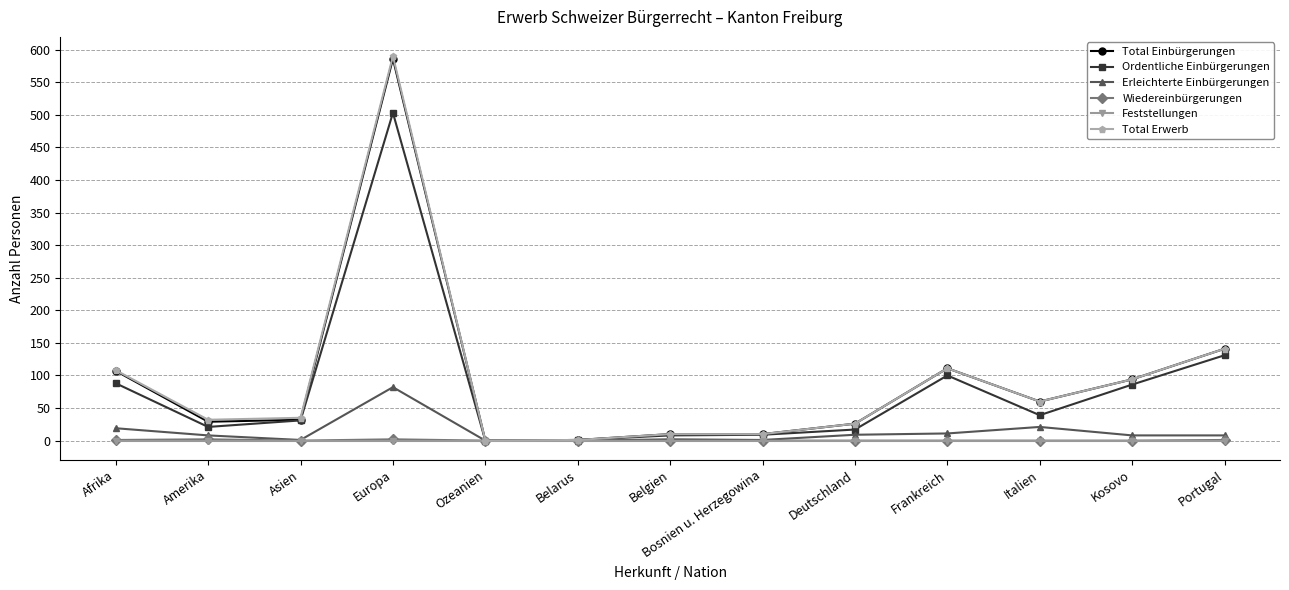

Is it true that Wiedereinbürgerungen equals 1 at Portugal?

True